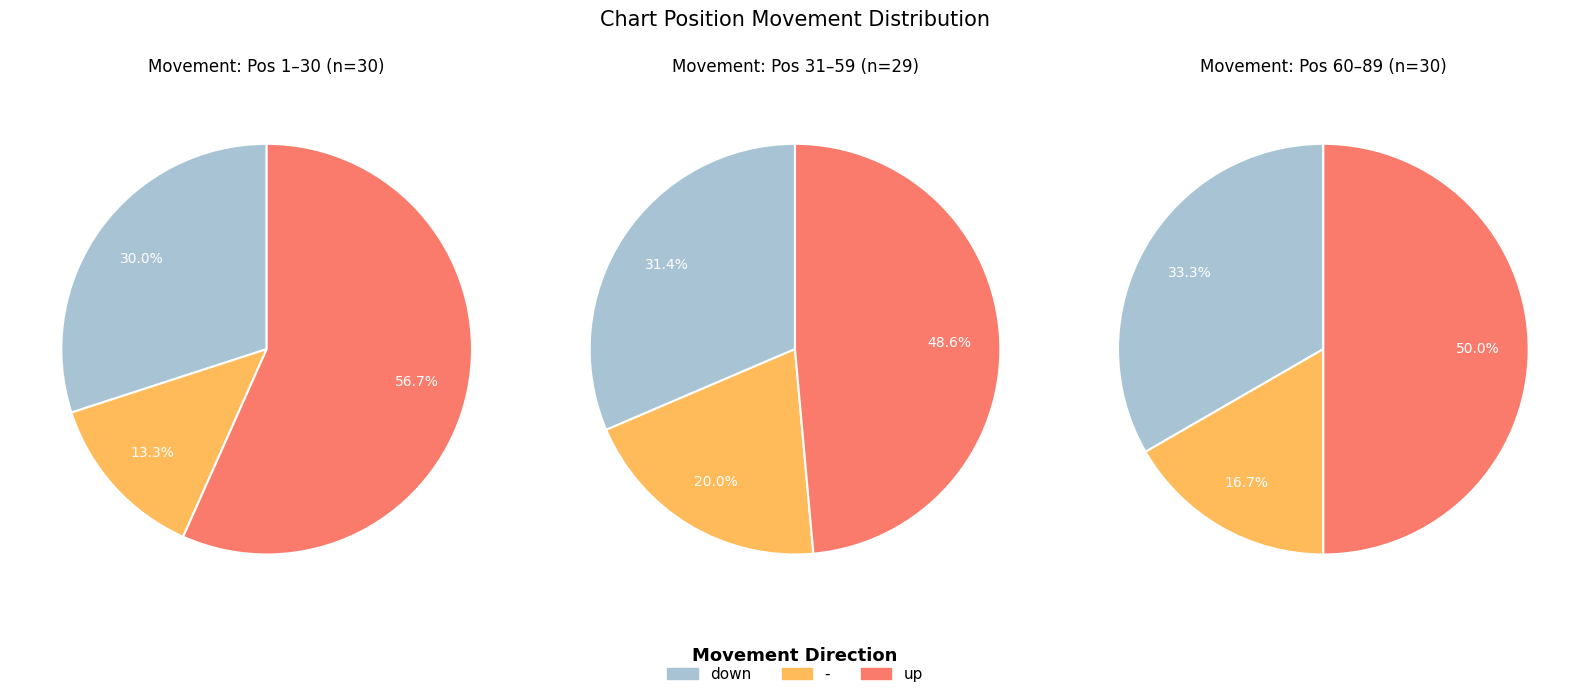

To the nearest percent, what is the average slice percentage?

33%